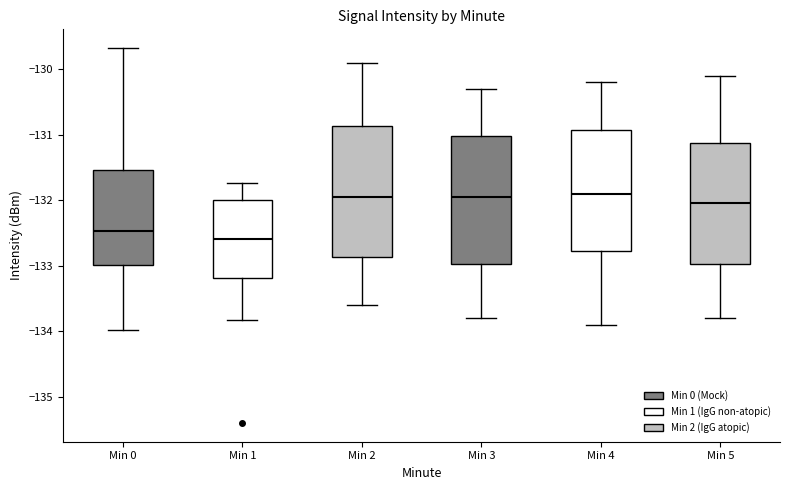

Which box has the lowest median line?

Min 1